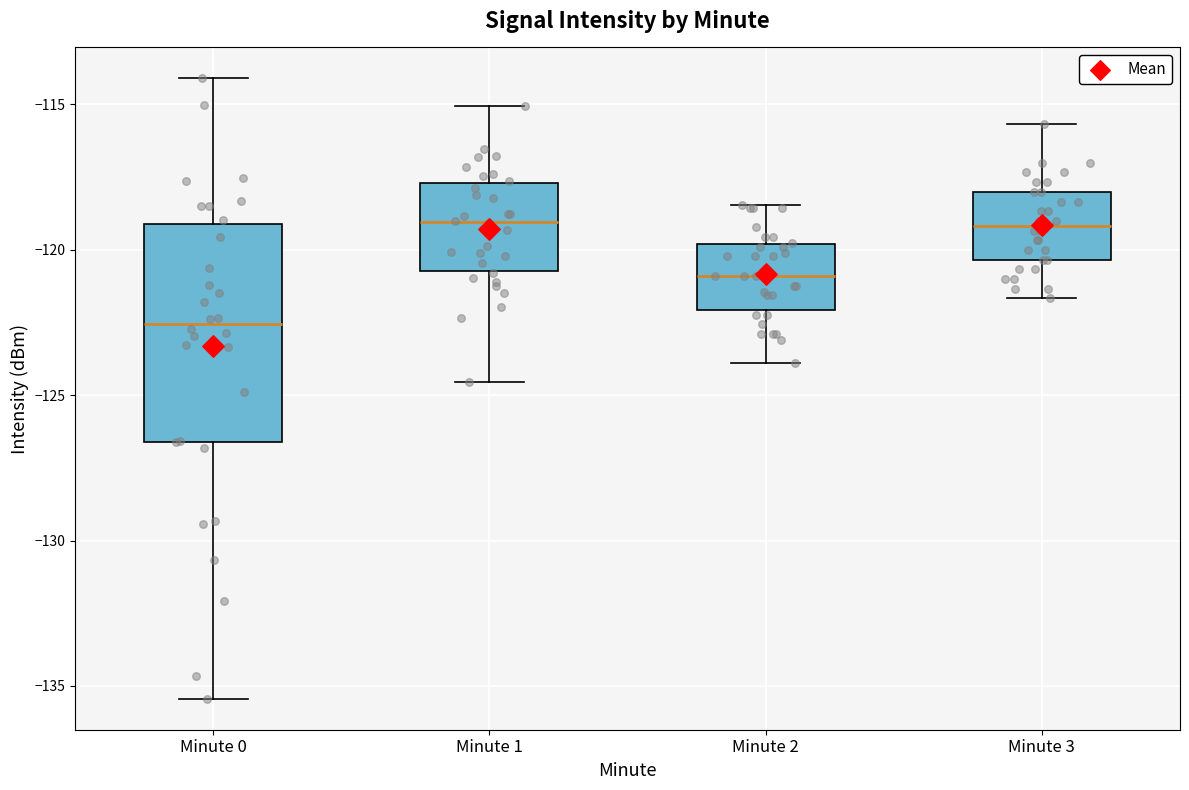

Where does the upper whisker of the box for Minute 0 end on the y-axis? The values are not printed on the chart, so give them approximately, as read against the axis.

-114.0